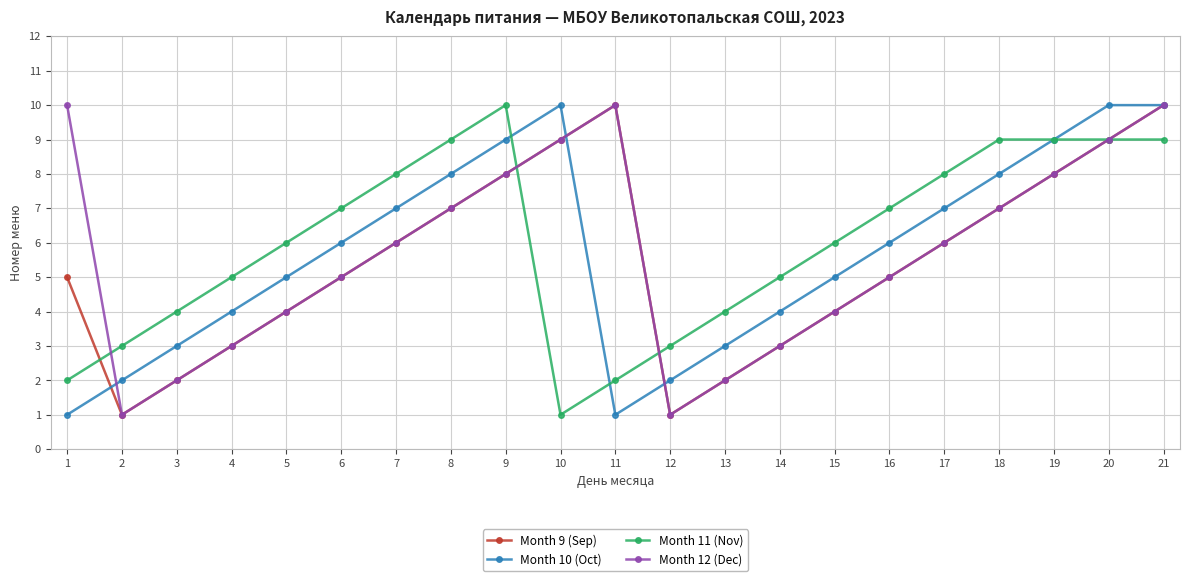

True or false: Month 9 (Sep) has more than 2 interior local peaks.

False